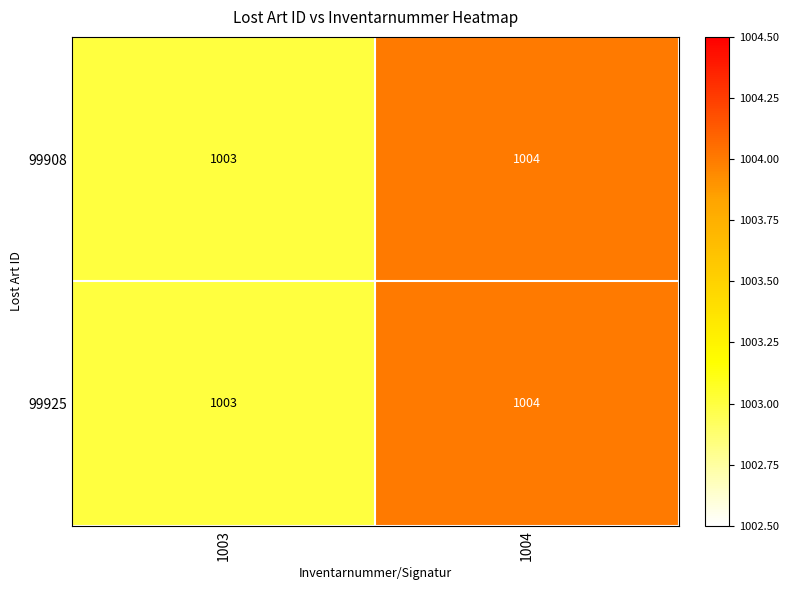

Is it true that 99925 equals 626 at 1003?

False